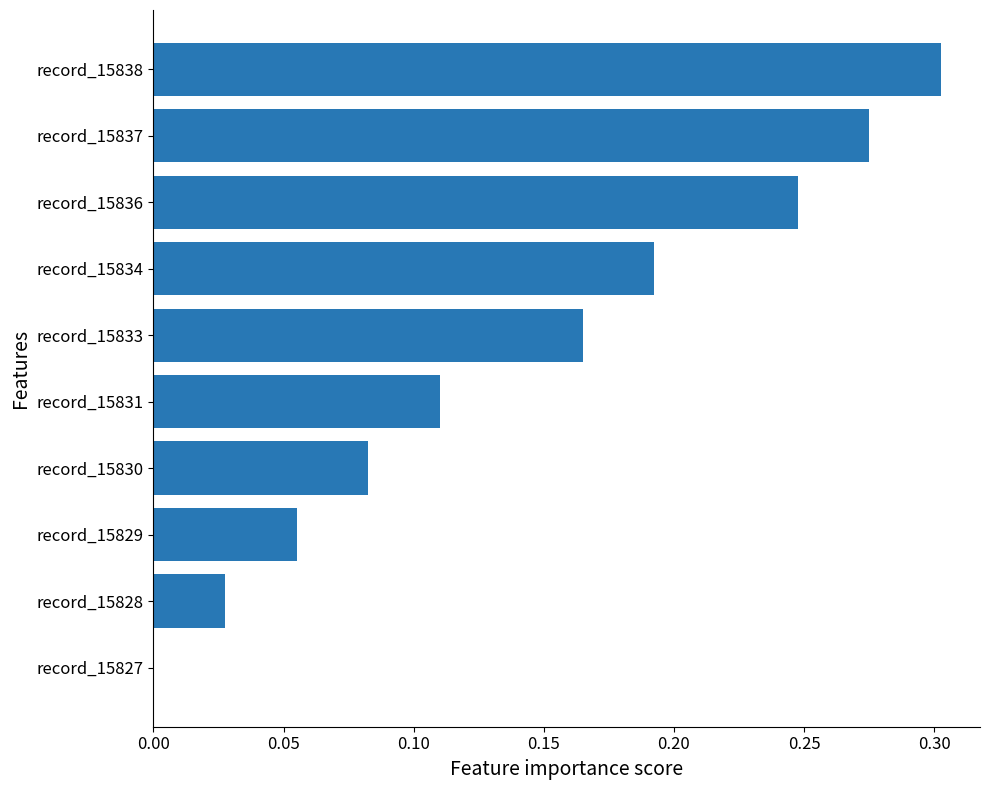

Which category has the highest value across all series?

record_15838